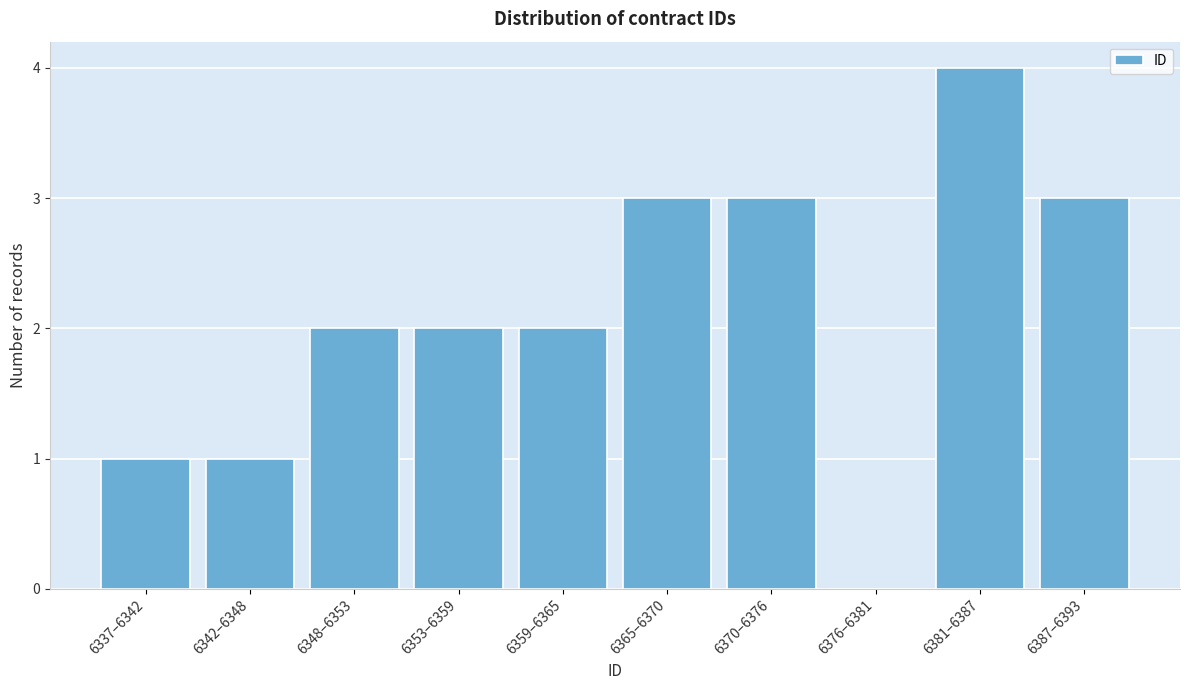

Reading right to left, transcribe all the data shown in this chart.

6387–6393=3	6381–6387=4	6376–6381=0	6370–6376=3	6365–6370=3	6359–6365=2	6353–6359=2	6348–6353=2	6342–6348=1	6337–6342=1